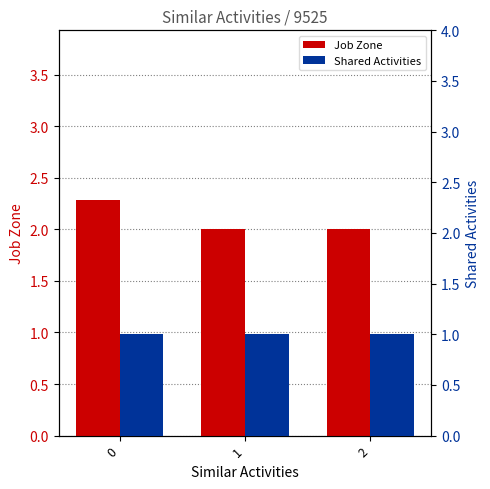

What is the difference between the maximum and minimum values in the Job Zone series?

0.3